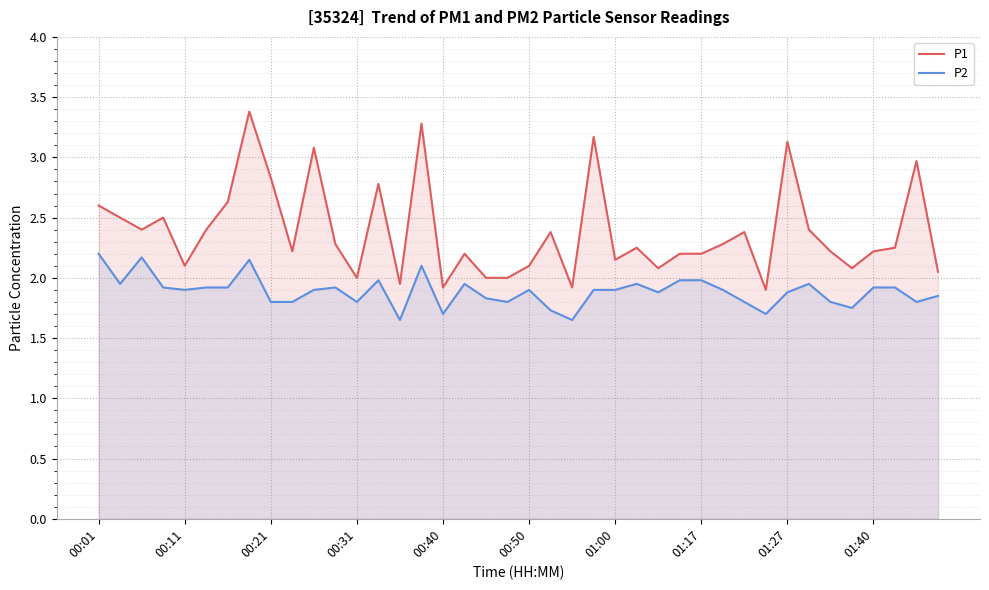

How many lines are shown in the chart?

2